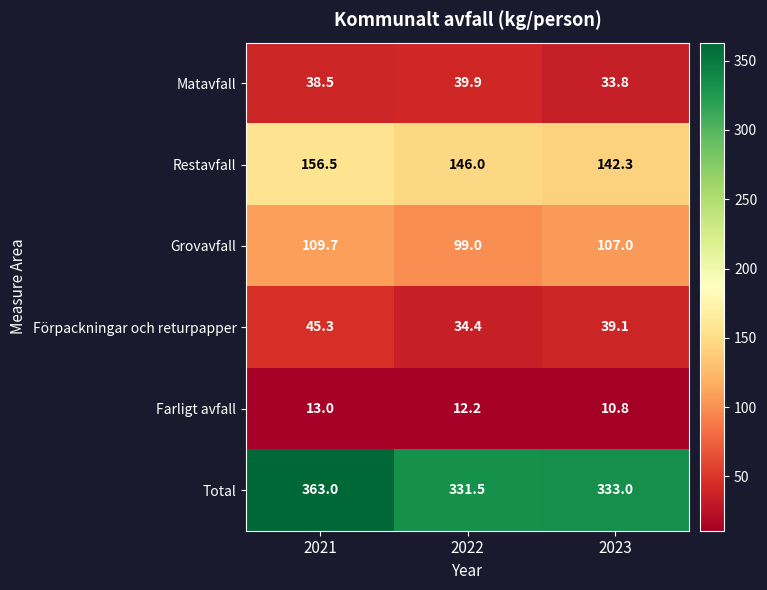

The value of Total at 2022 is 331.5. True or false?

True